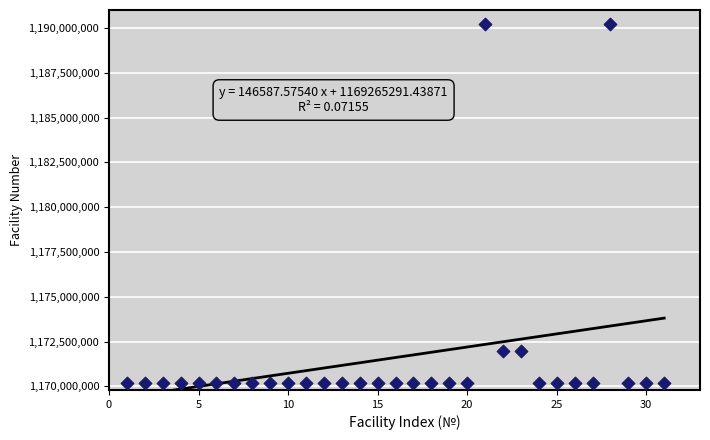

What is the range of X values (max minus min)?

30